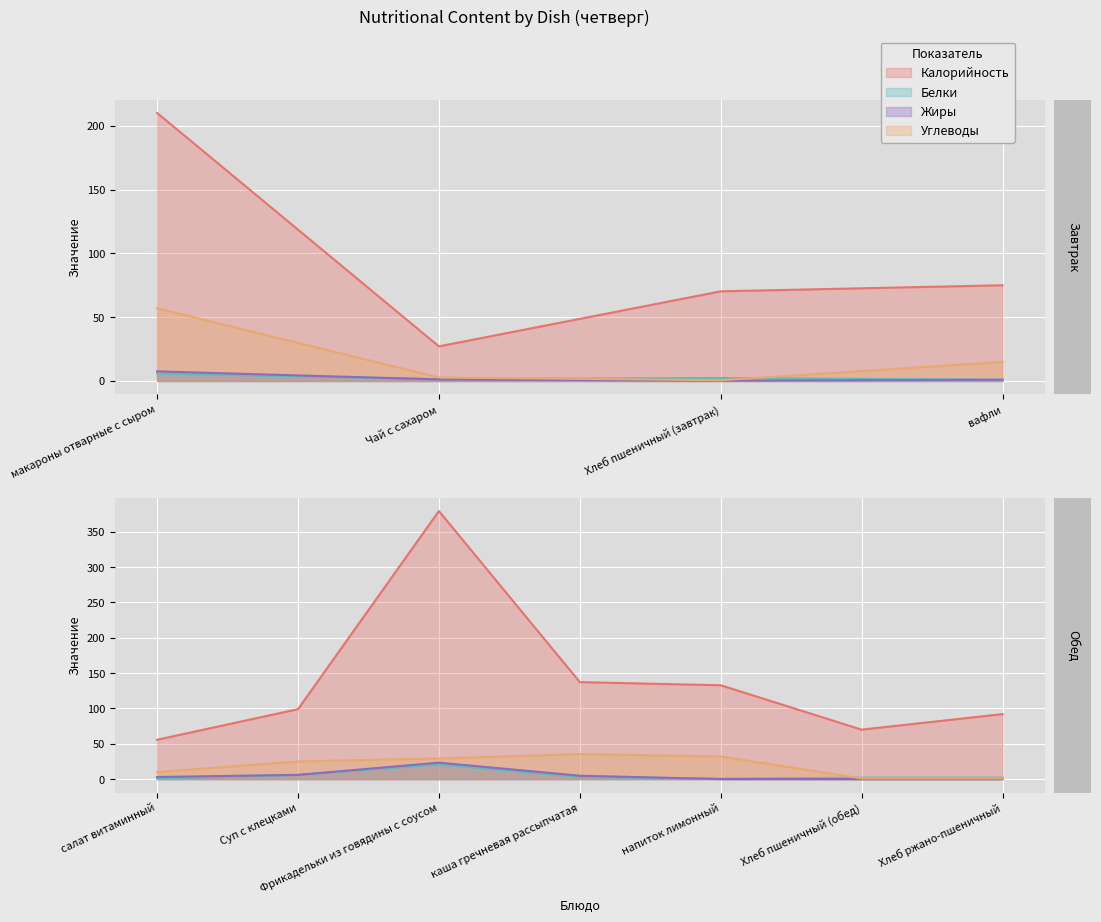

What is the total value across all series at салат витаминный?

69.5